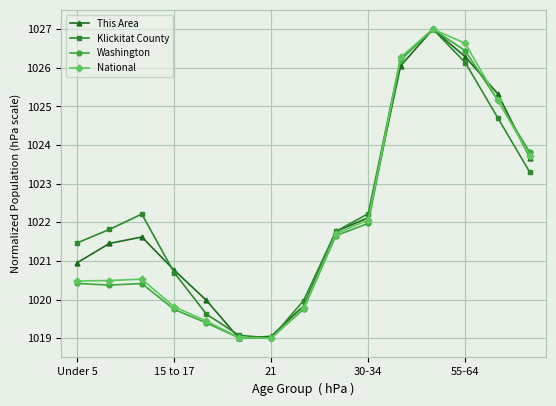

In Klickitat County, how many points are higher than both neighbors (excluding endpoints)?

2